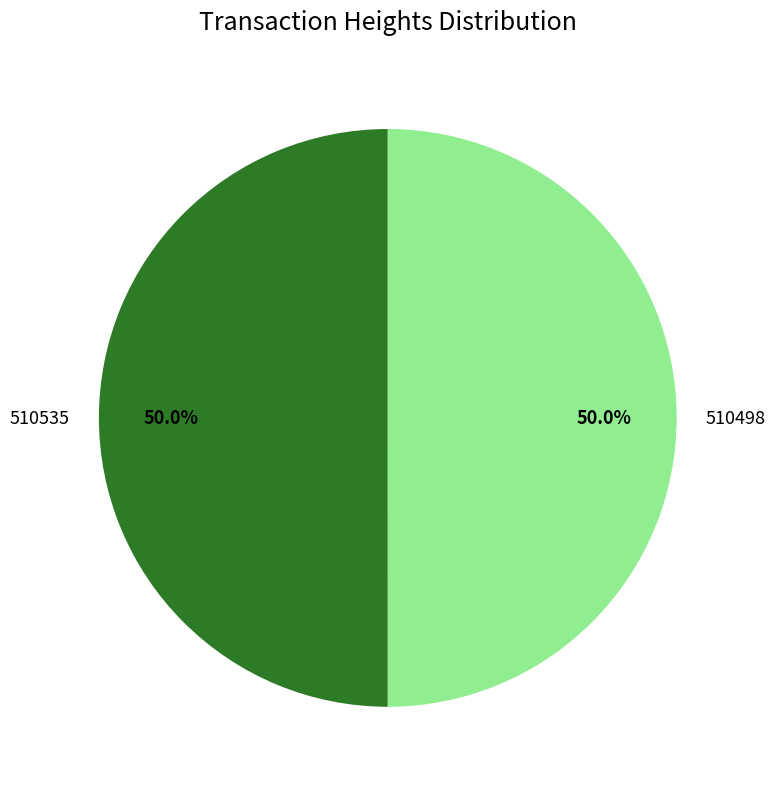

Approximately how many times larger is the value at 510535 compared to 510498?

1.0